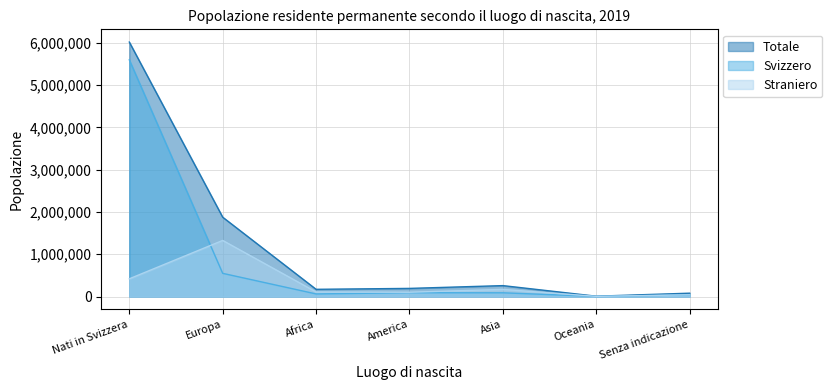

At which category is the sum across all series the highest?

Nati in Svizzera